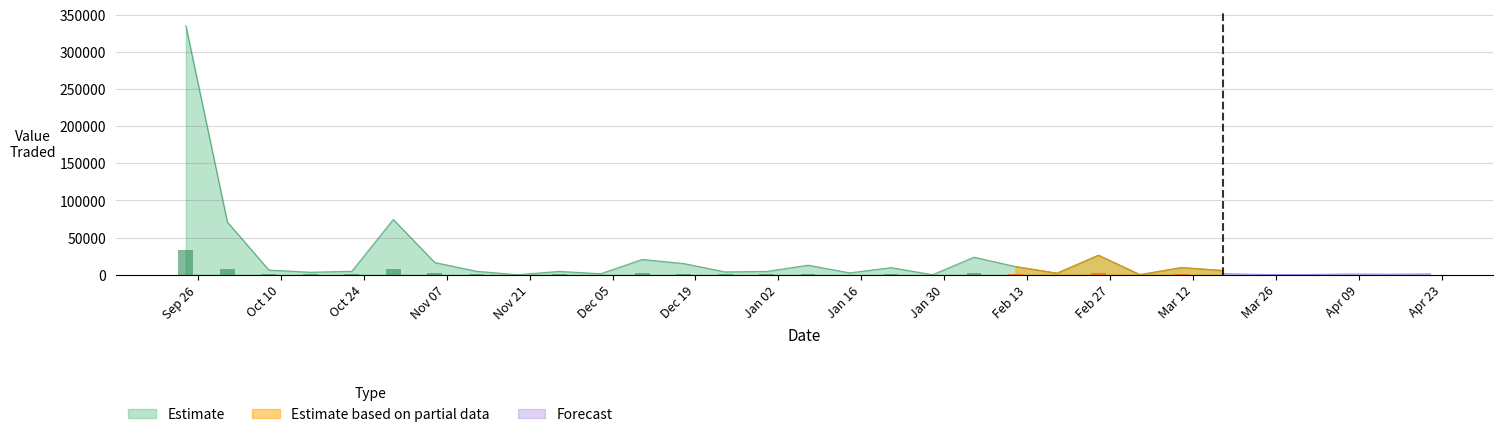

What is the maximum value for Estimate?

335305